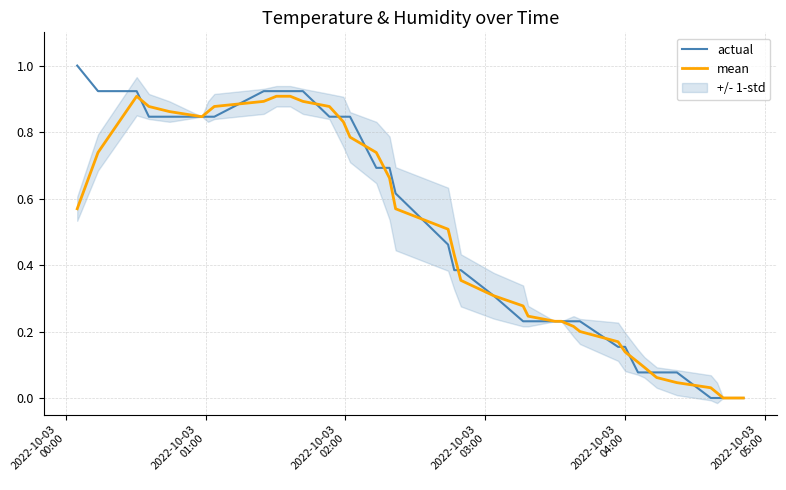

What is the maximum value for actual?

1.0